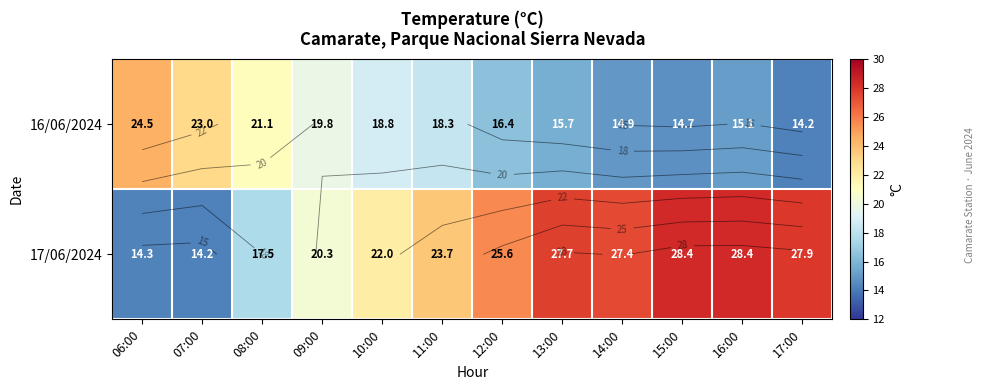

What is the difference between the 17/06/2024 values at 17:00 and 14:00?

0.5